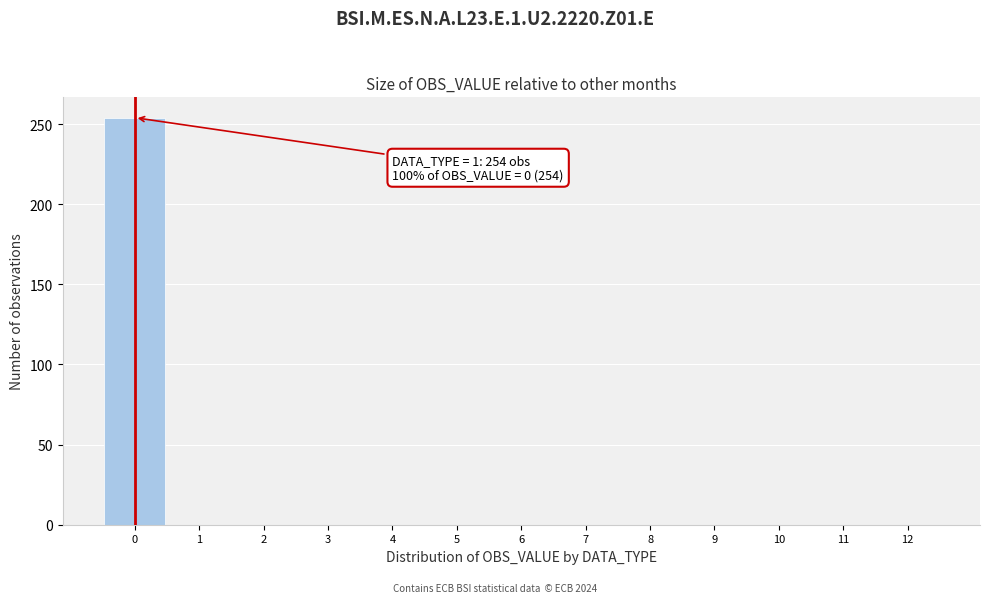

Which range on the x-axis has the tallest bar?

-0.5 to 0.5